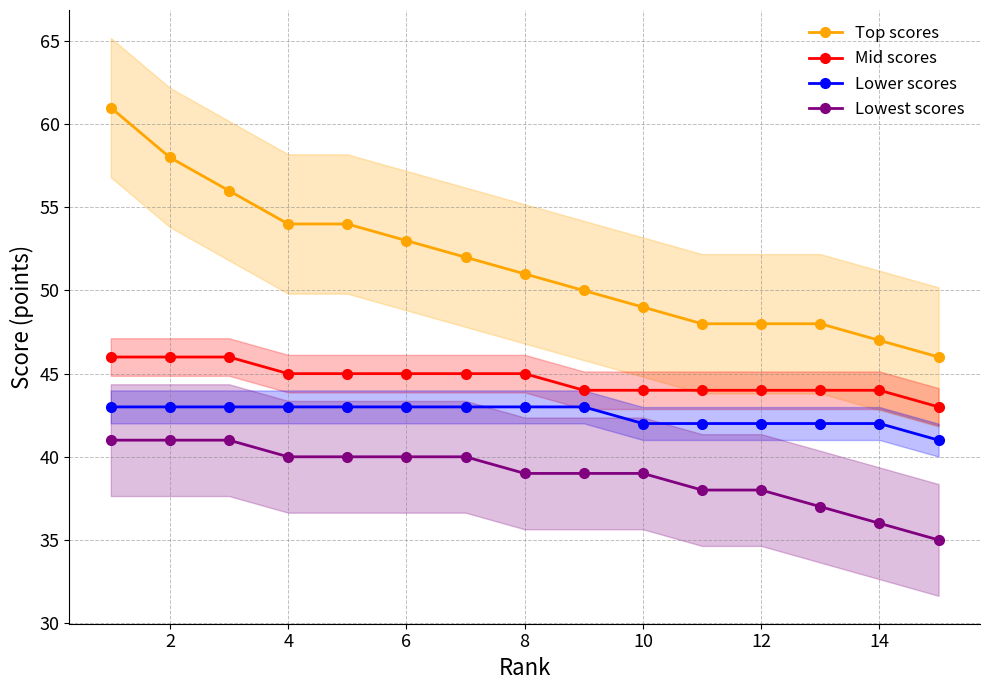

True or false: Lowest scores has more than 0 interior local peaks.

False